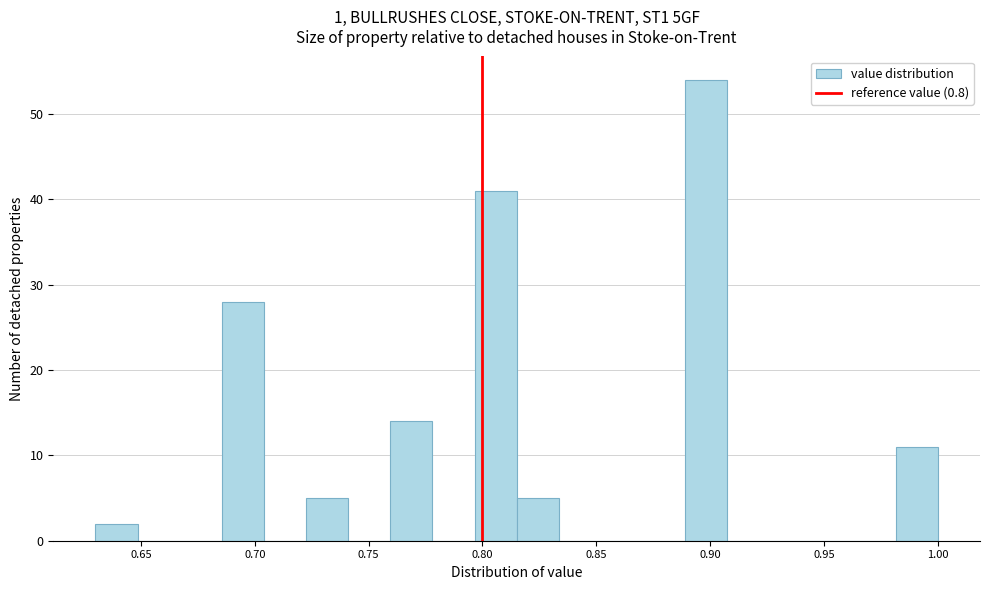

Around what value on the x-axis is the tallest bar? Give the approximate position of its centre, as read against the axis.

0.900